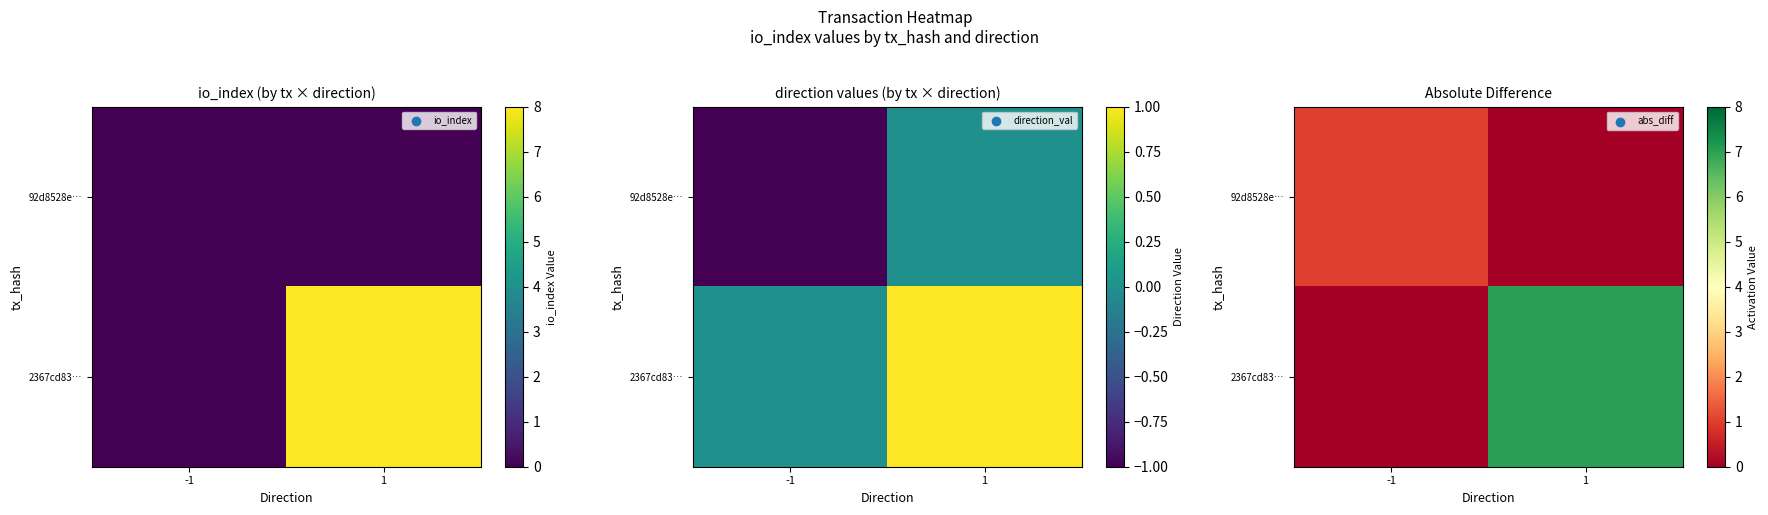

Is it true that 92d8528e… equals 1 at -1?

False